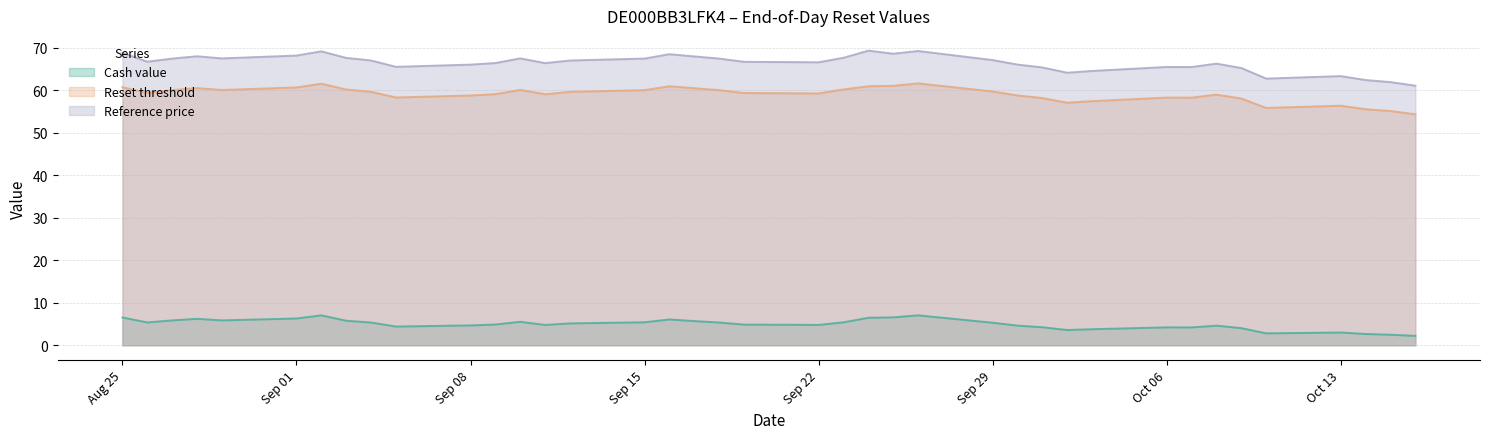

Which series has the largest total across all categories?

Reference price